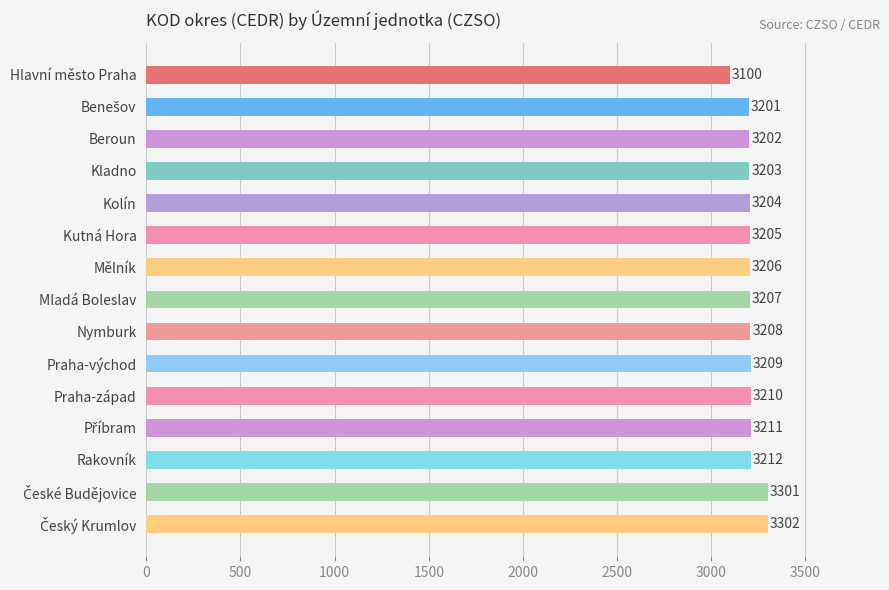

Is it true that the value at Nymburk is 3208?

True